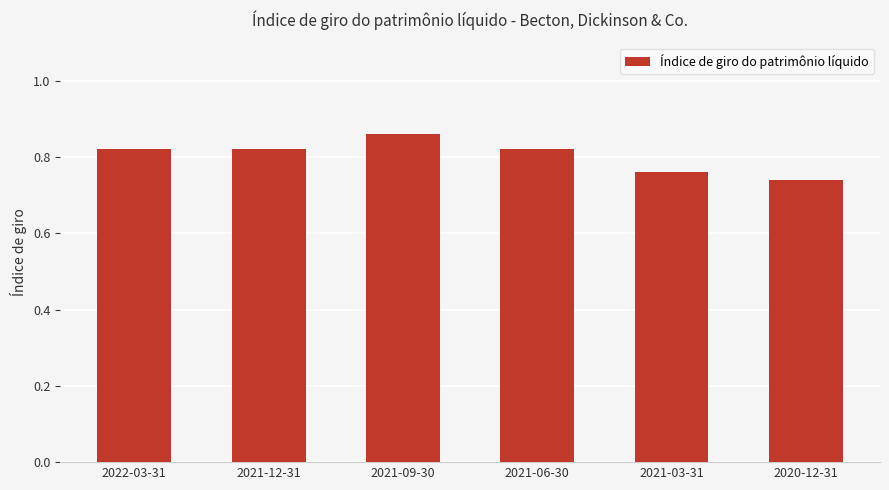

True or false: the data shows 0.4 at 2020-12-31.

False